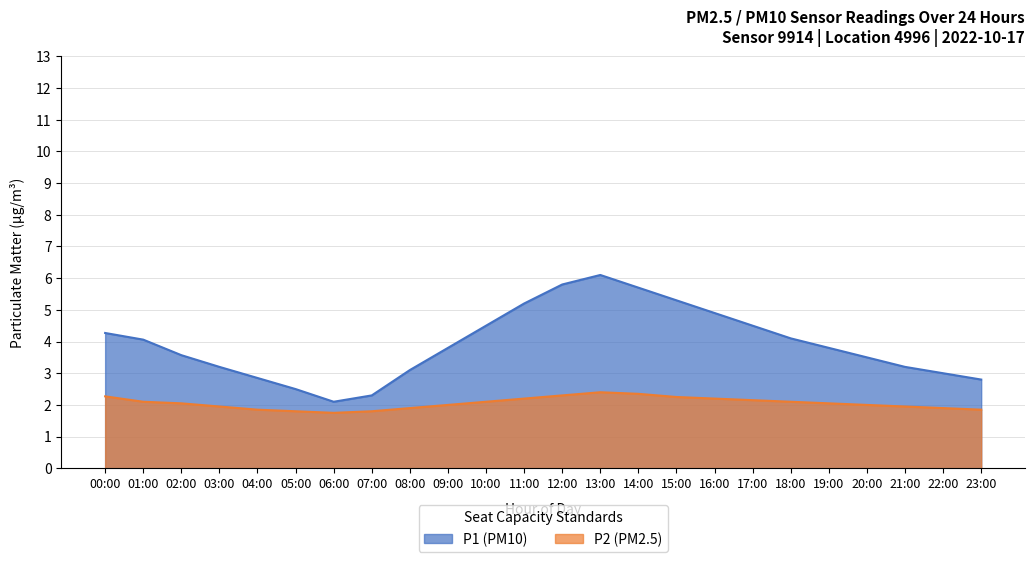

Is it true that P2 equals 2.1 at 01:00?

True